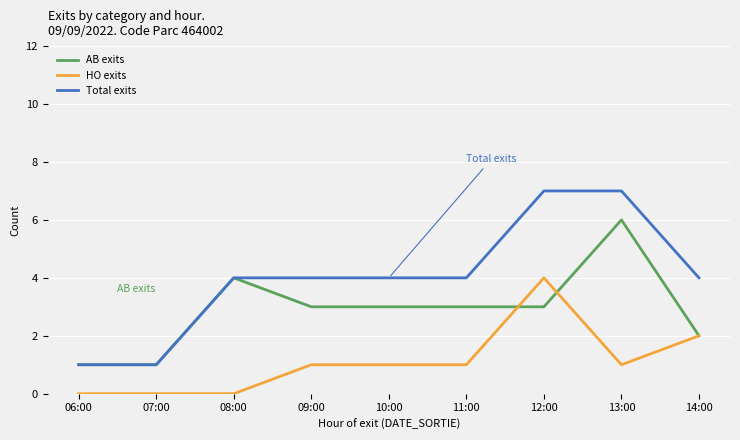

What is the highest value of the AB exits series?

6